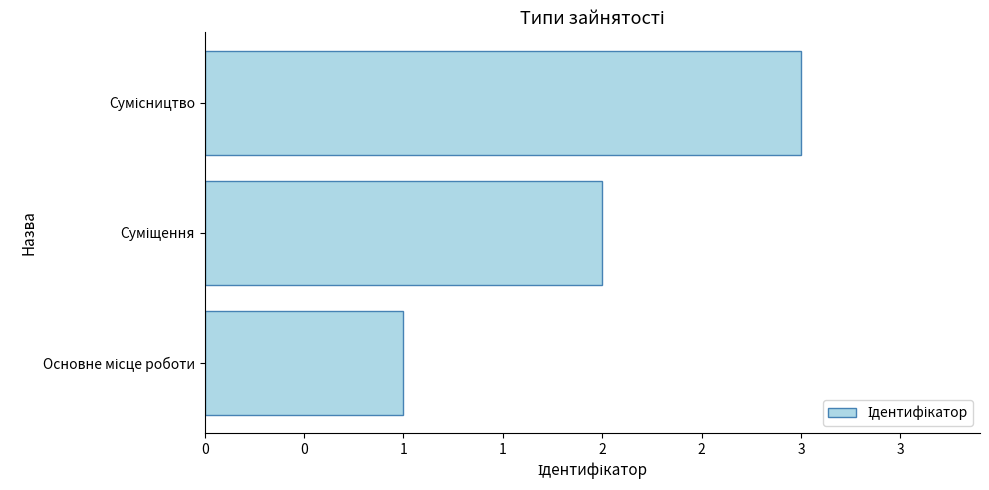

What is the average value?

2